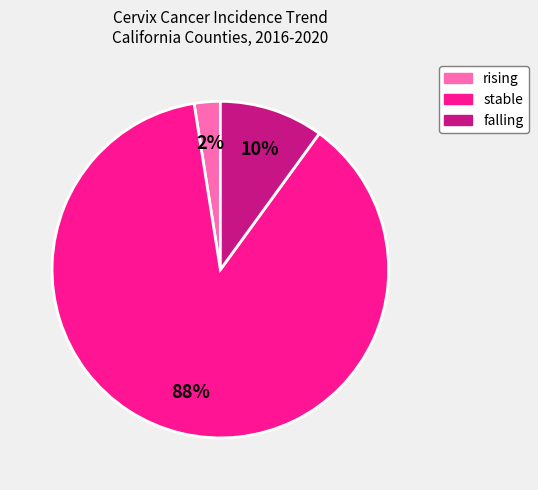

Do stable and falling together represent more than half of the pie?

Yes